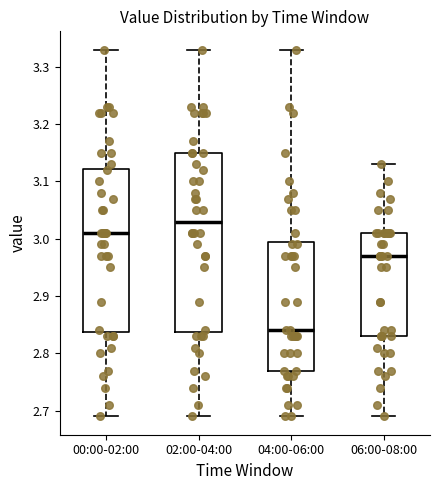

Which box is the tallest, from its lower edge to its upper edge?

02:00-04:00